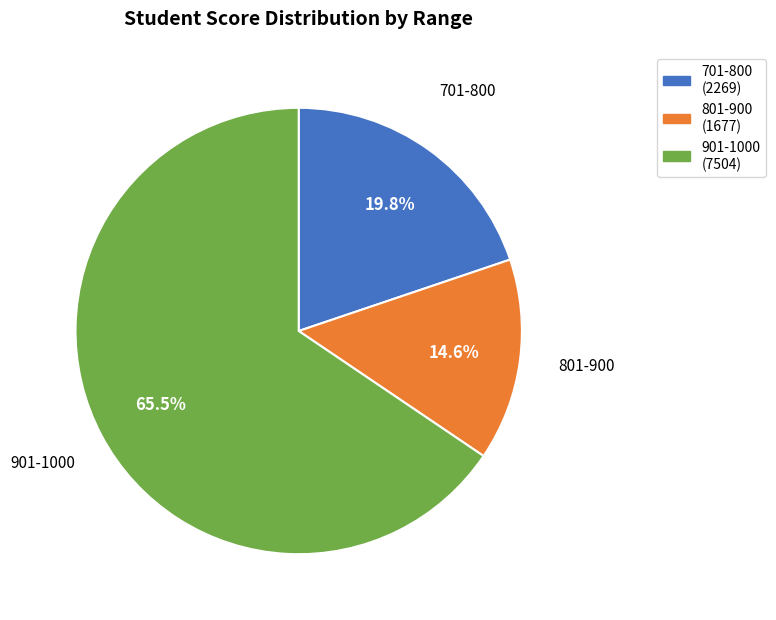

Is 701-800 the majority of the pie?

No